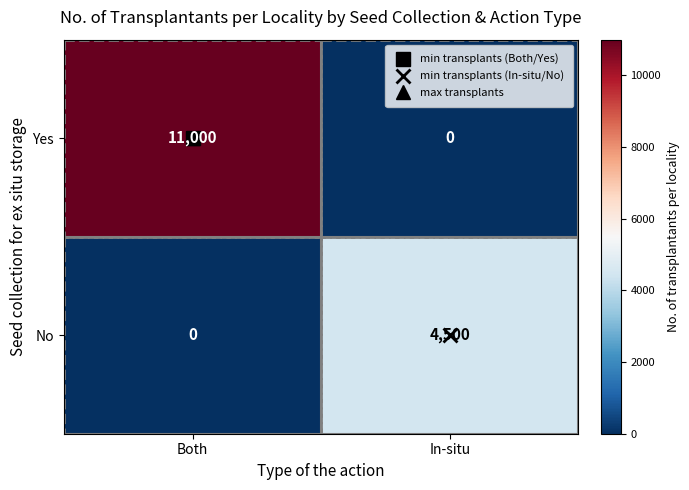

Rank the series by their maximum value, from lowest to highest.

No, Yes